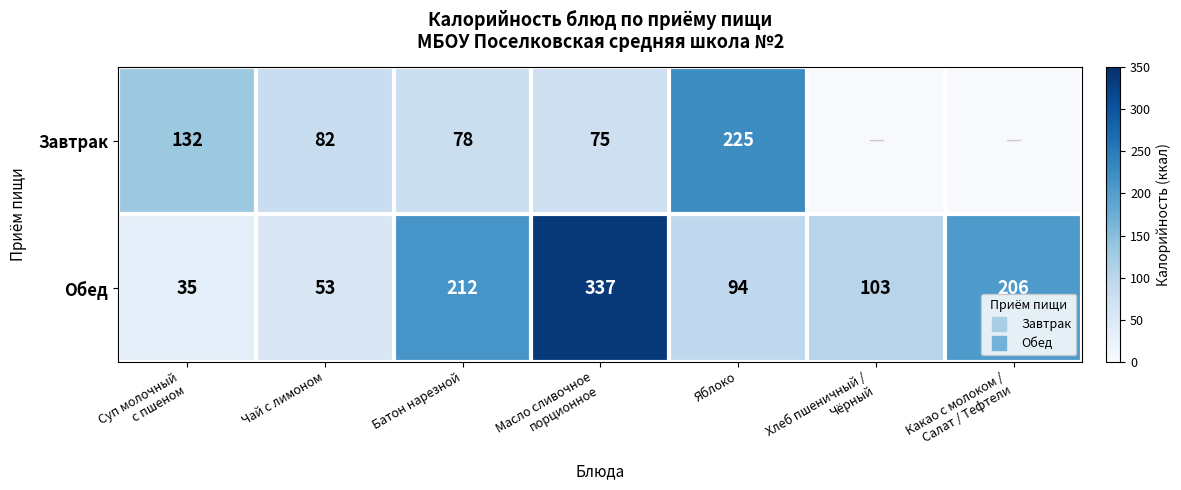

At Суп молочный с пшеном, list the series in order from largest to smallest.

Завтрак, Обед